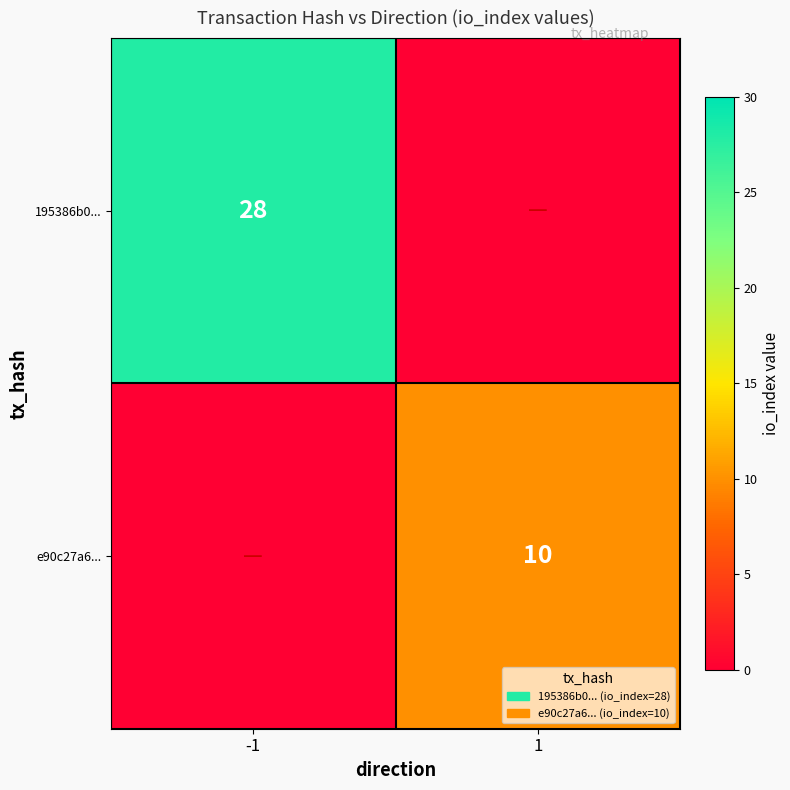

Between -1 and 1, which is larger?

-1